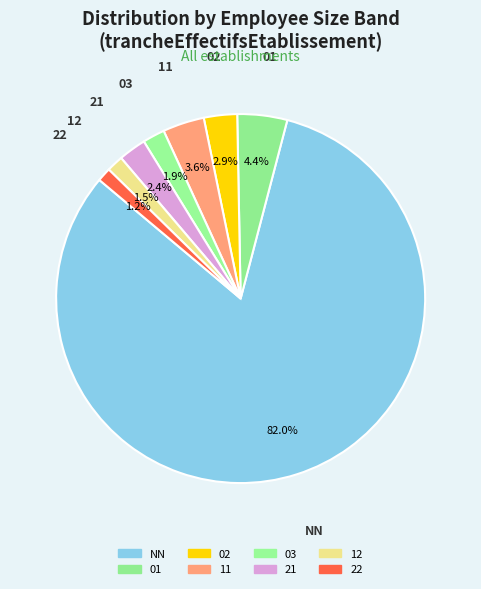

How many segments does this pie chart have?

8